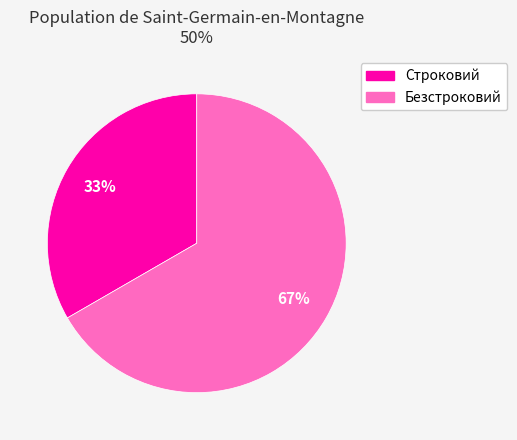

Between Безстроковий and Строковий, which is larger?

Безстроковий